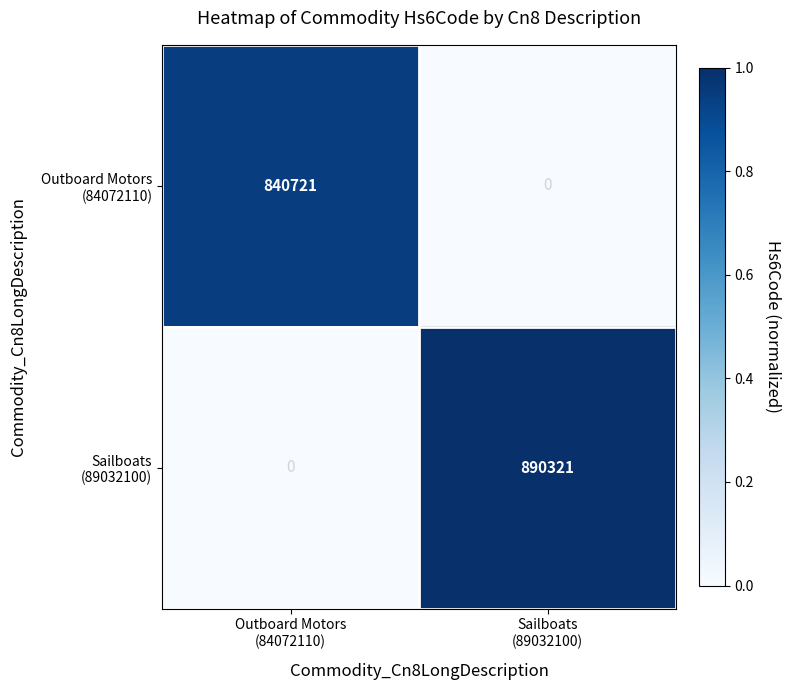

What is the greatest value displayed?

890321